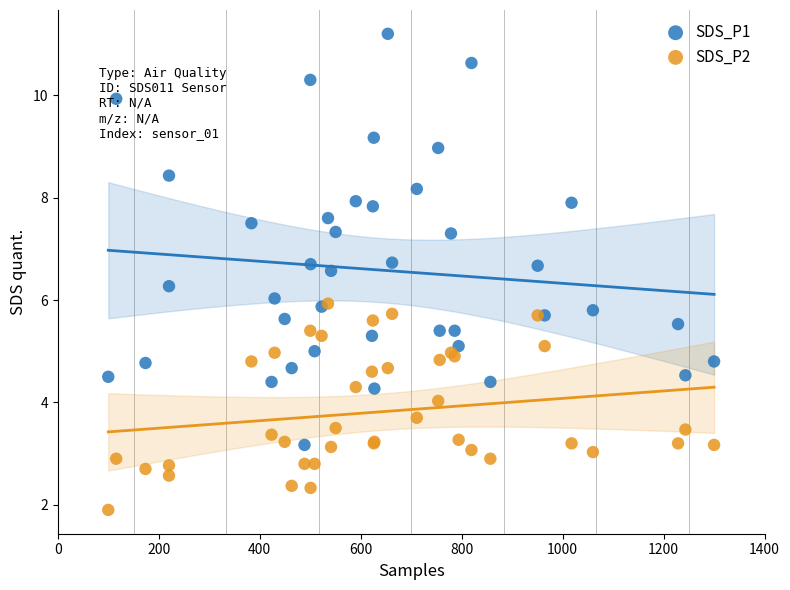

Which series has the widest spread of Y values?

SDS_P1